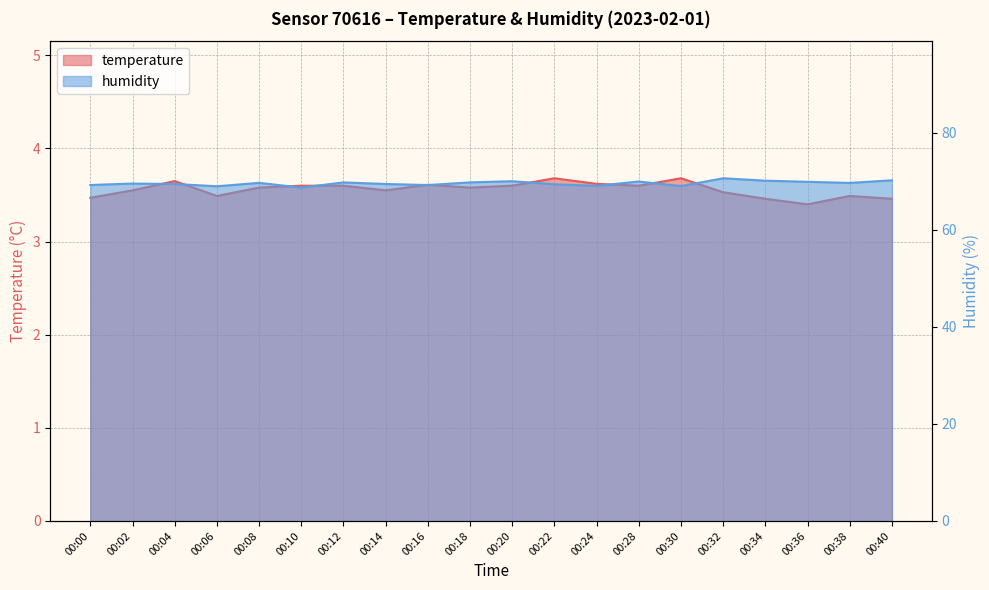

How many distinct data groups are displayed?

2